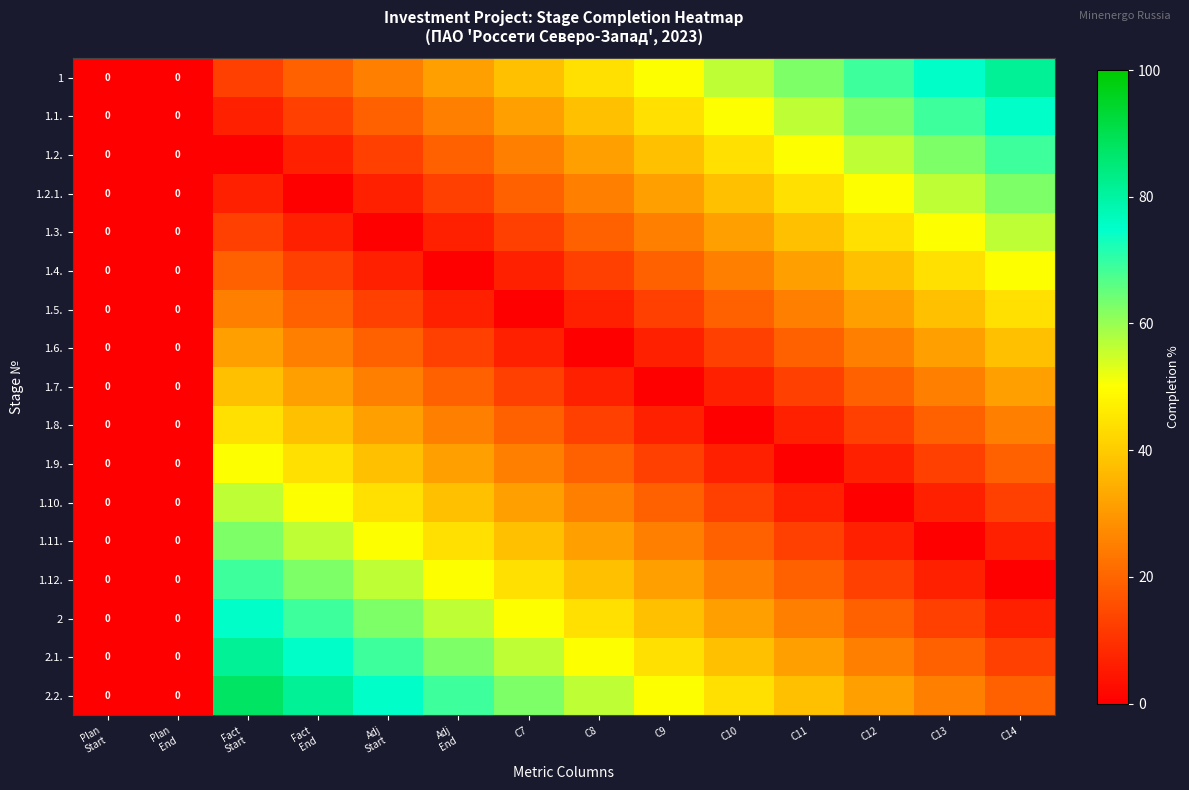

What is the difference between the 1.4. values at C7 and C12?

31.2